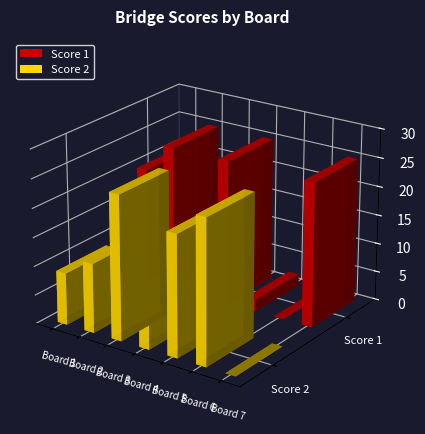

True or false: Score 2 has a value of 9 at Board 1.

True